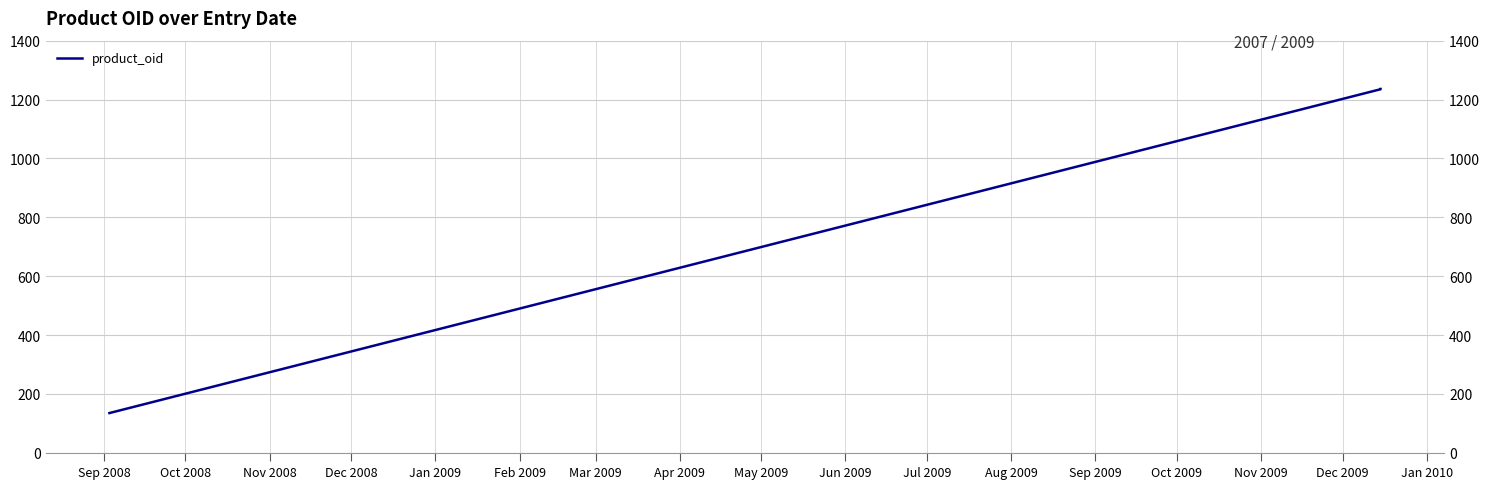

How many data points are above 1235?

1